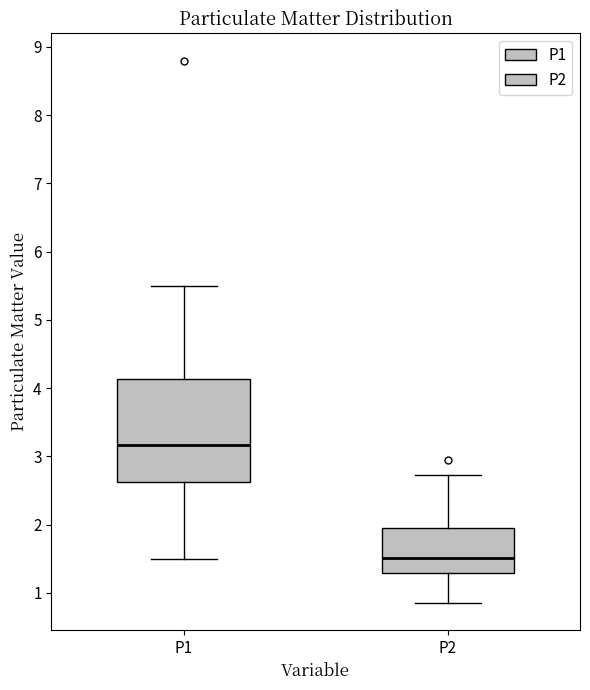

Reading left to right, read every box against the y-axis: the position of its median line, the range the box covers, and the ends of its whiskers. The values are not printed on the chart, so give them approximately, as read against the axis.

P1: median 3.2, box 2.6 to 4.1, whiskers 1.5 to 5.5
P2: median 1.5, box 1.3 to 2.0, whiskers 0.9 to 2.7